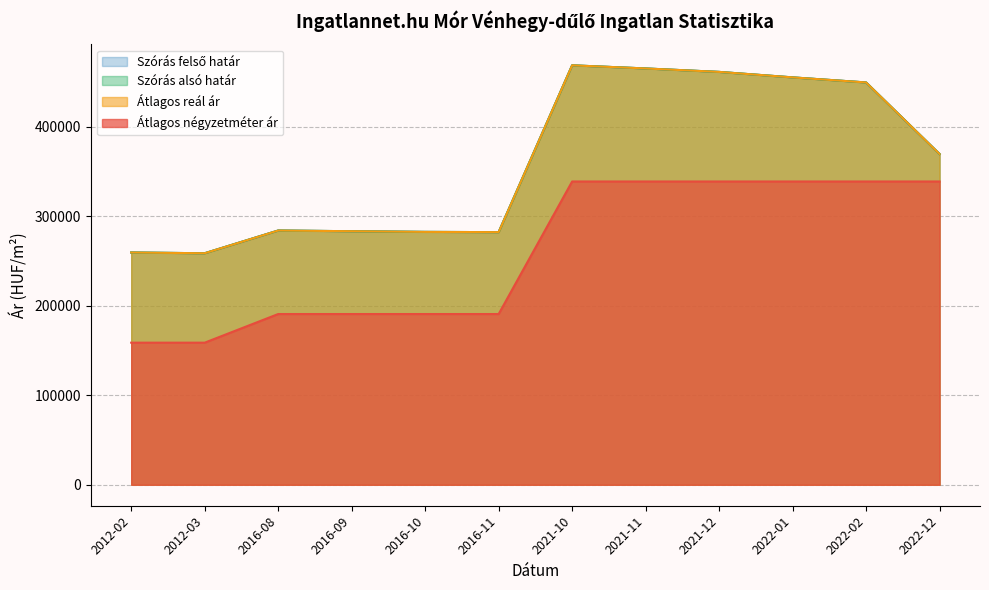

How many values in the Átlagos négyzetméter ár series are below 339000?

6